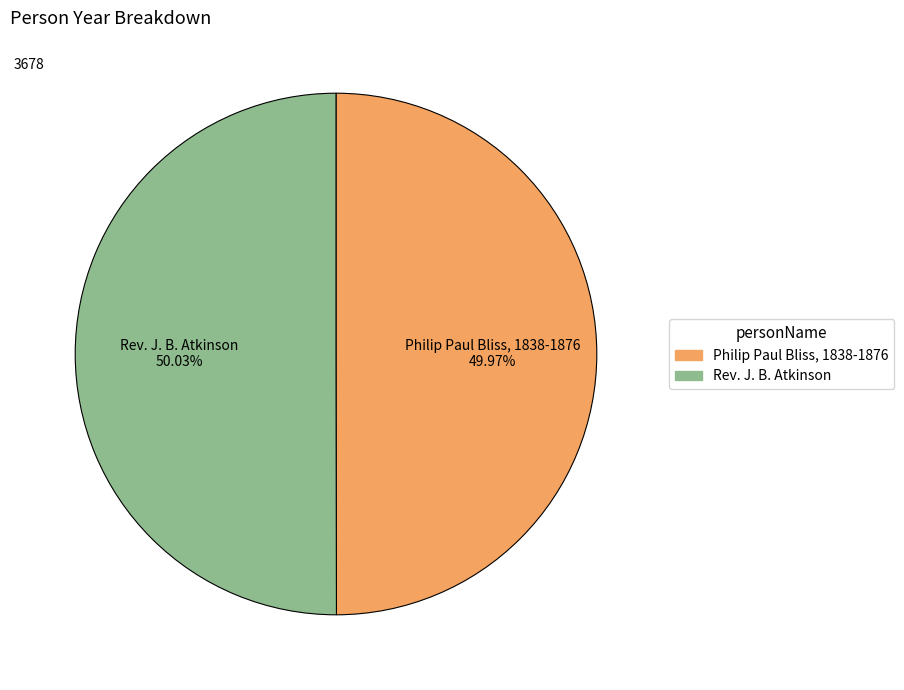

Approximately how many times larger is the value at Philip Paul Bliss, 1838-1876 compared to Rev. J. B. Atkinson?

1.0